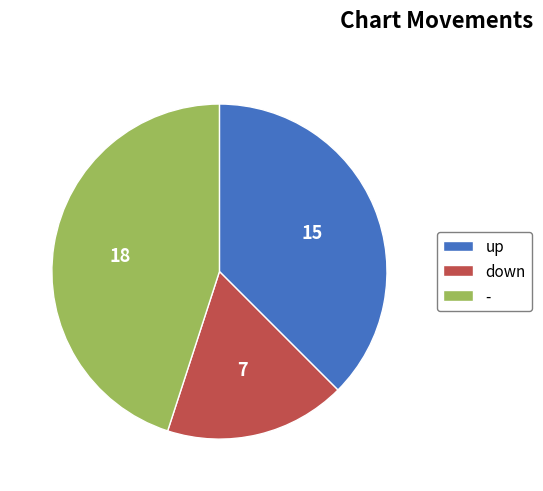

Does any single category account for the majority?

No